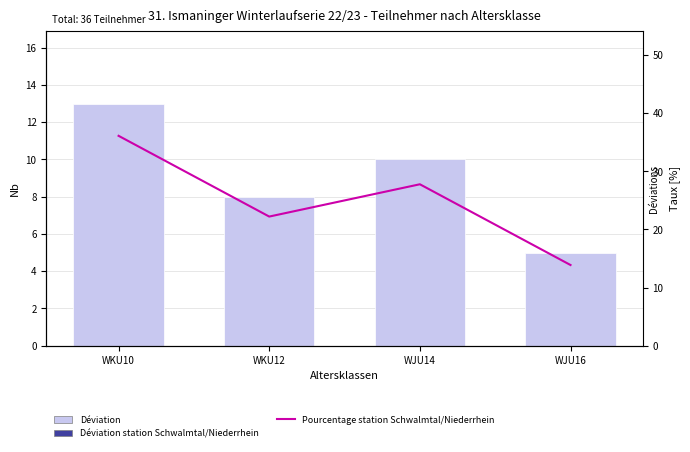

Rank the categories by Déviation value from lowest to highest.

WJU16, WKU12, WJU14, WKU10